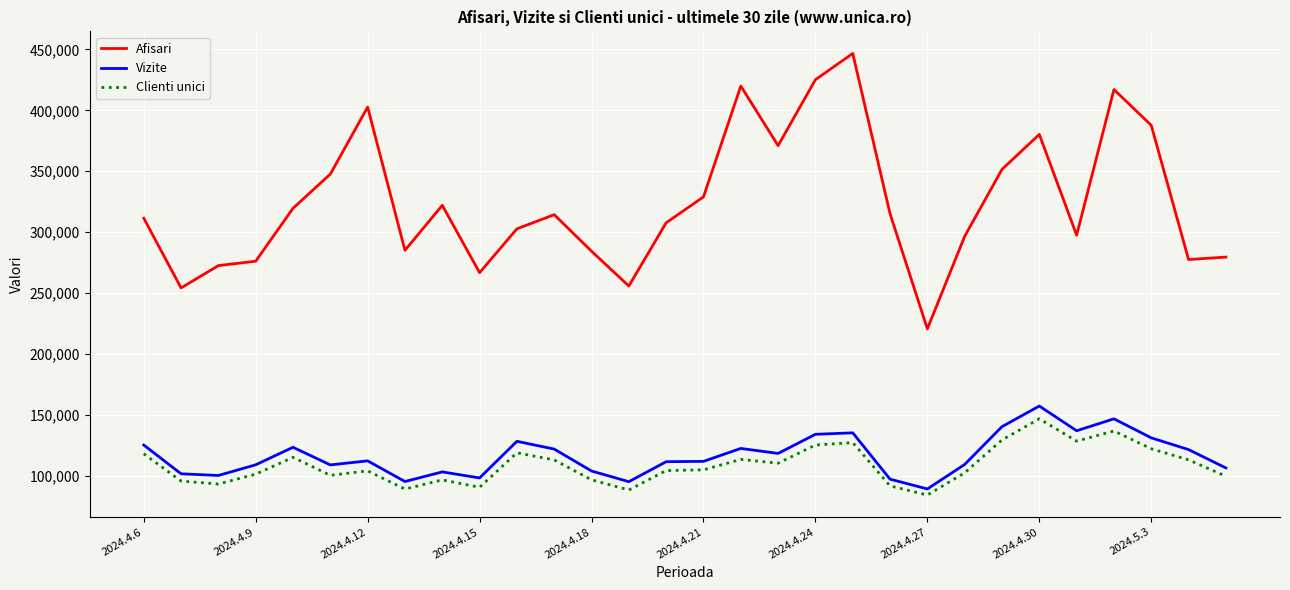

Does the chart display data point markers on the line(s)?

No